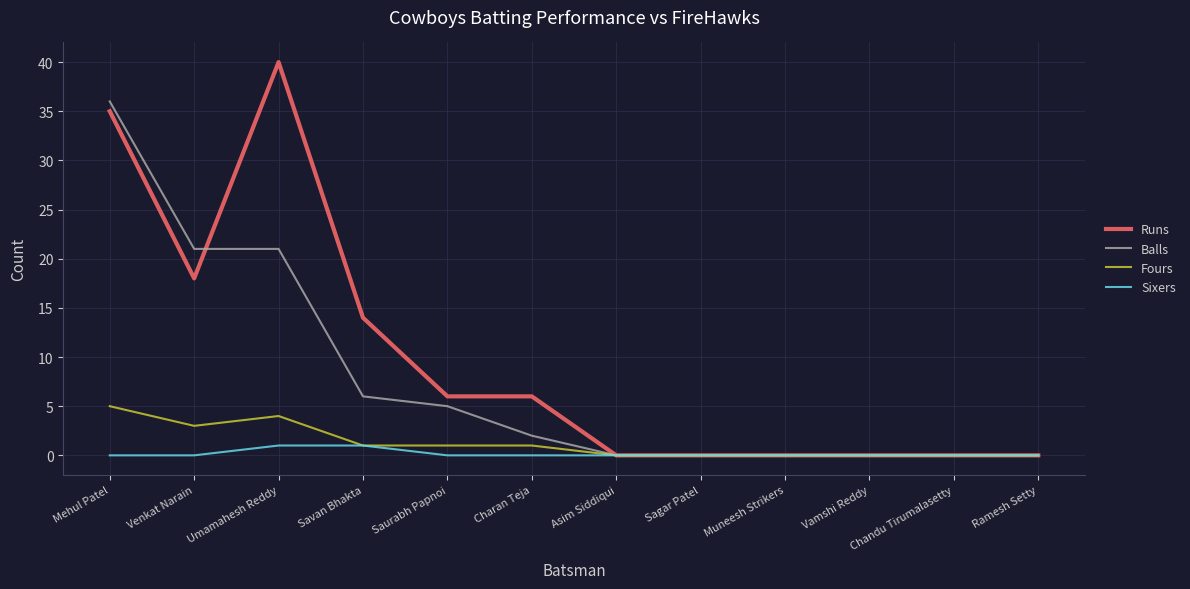

What is the maximum value shown in the chart?

40